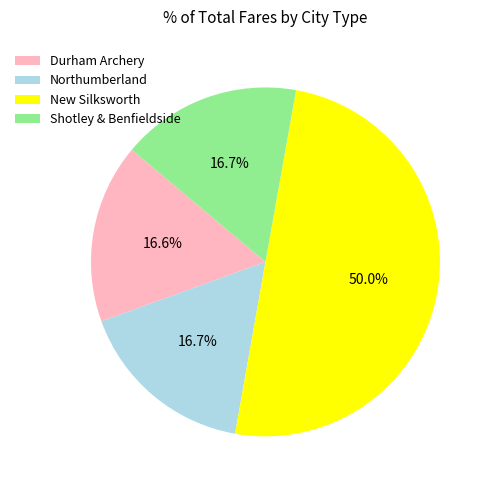

What is the largest slice in the pie chart?

New Silksworth